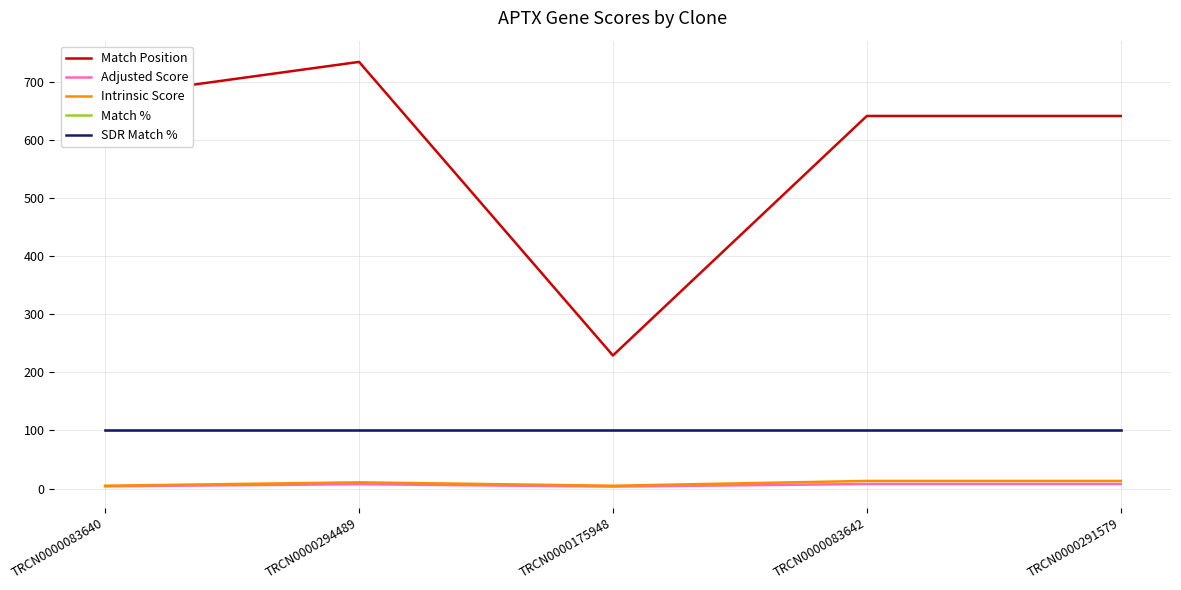

Between TRCN0000083640 and TRCN0000083642, which is larger?

TRCN0000083640